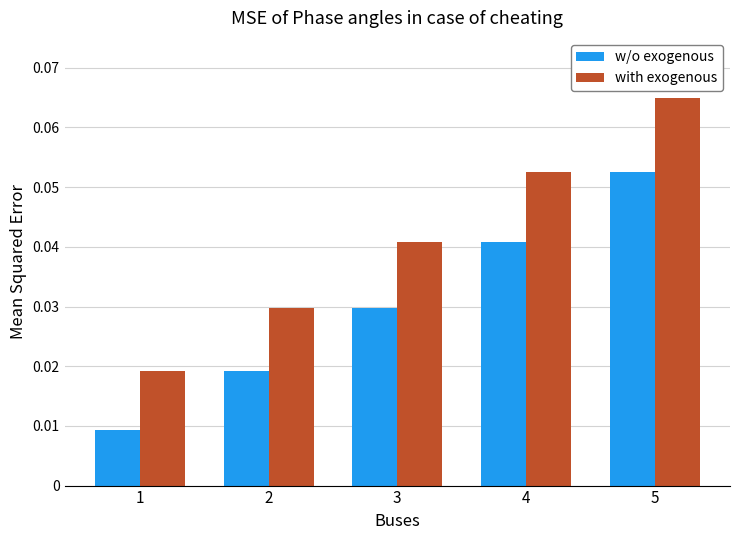

What are all the series names shown in the legend?

w/o exogenous, with exogenous